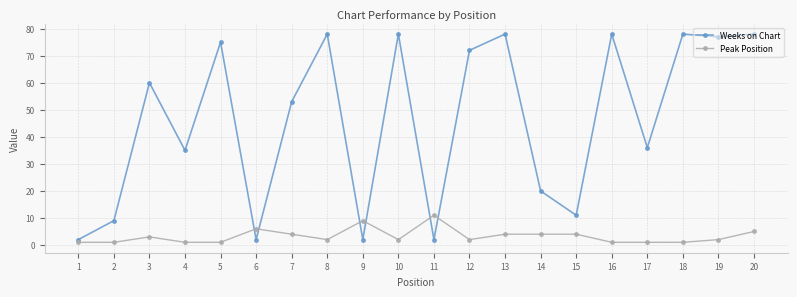

What are all the series names shown in the legend?

Weeks on Chart, Peak Position